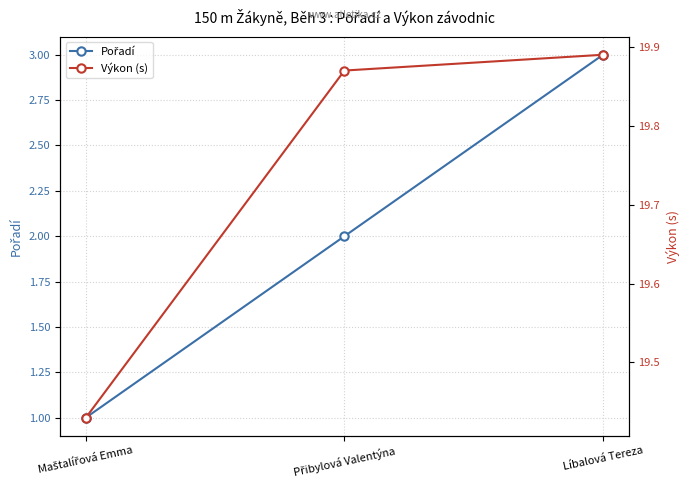

What are all the series names shown in the legend?

Pořadí, Výkon (s)